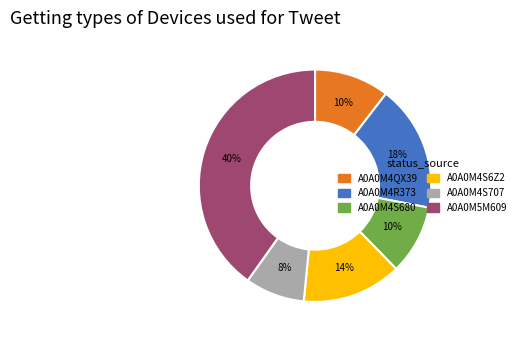

Combined, do A0A0M4S6Z2 and A0A0M4R373 account for over 50%?

No